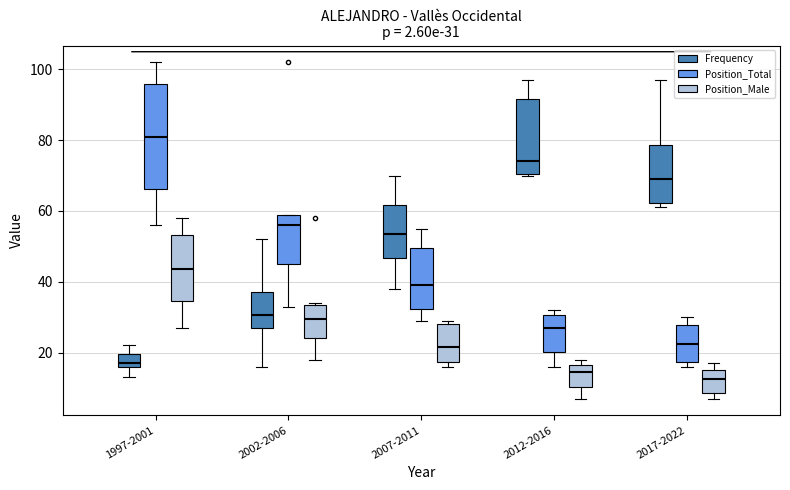

Which box is the tallest, from its lower edge to its upper edge?

1997-2001 (Position_Total)